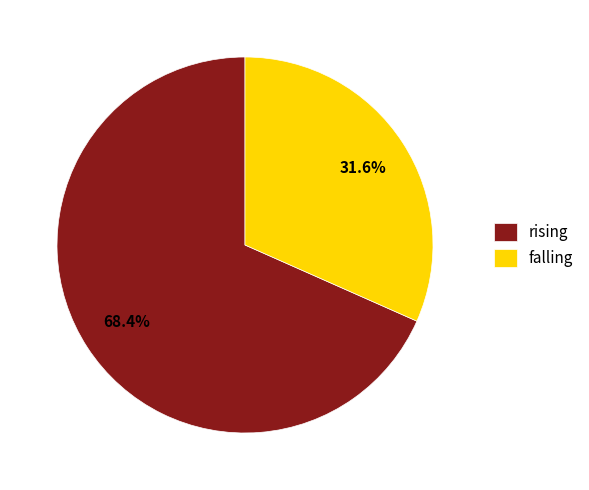

Is rising the majority of the pie?

Yes